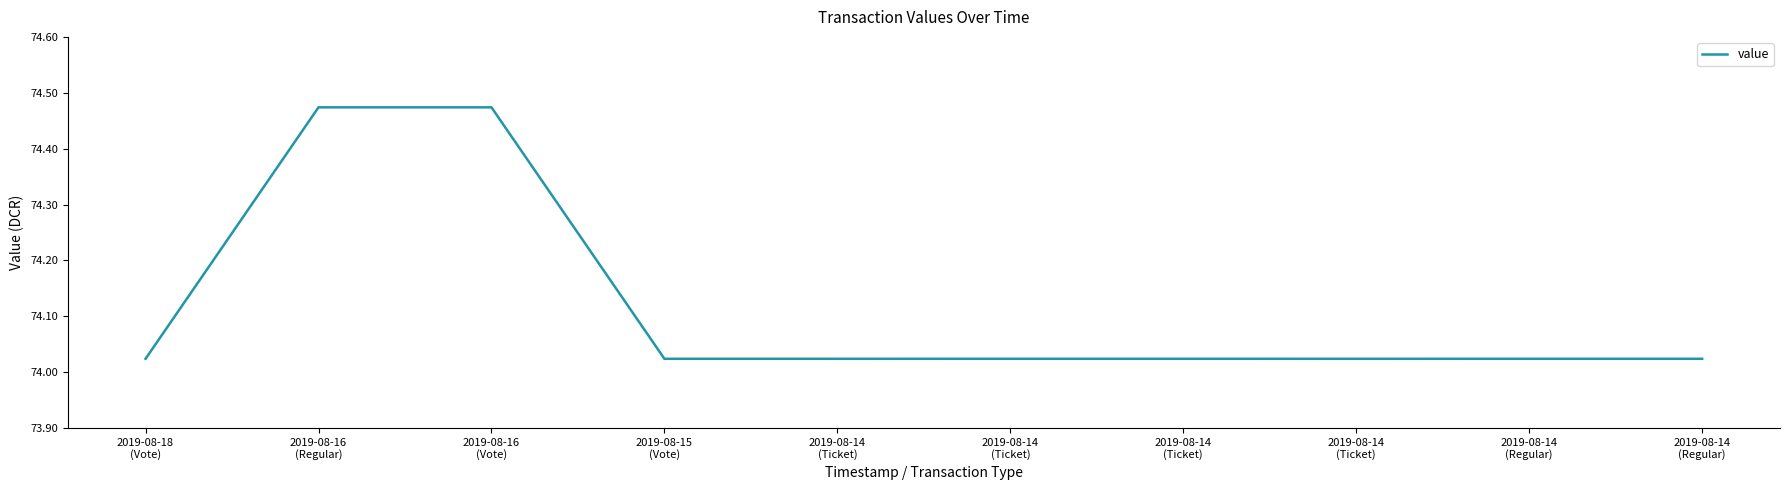

Does the chart have visible grid lines?

No